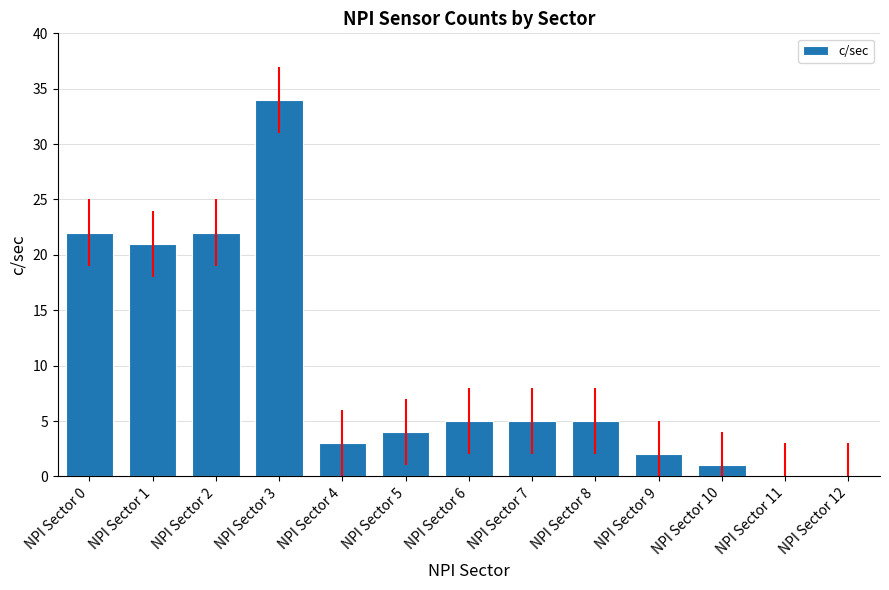

Approximately how many times larger is the value at NPI Sector 3 compared to NPI Sector 4?

11.3